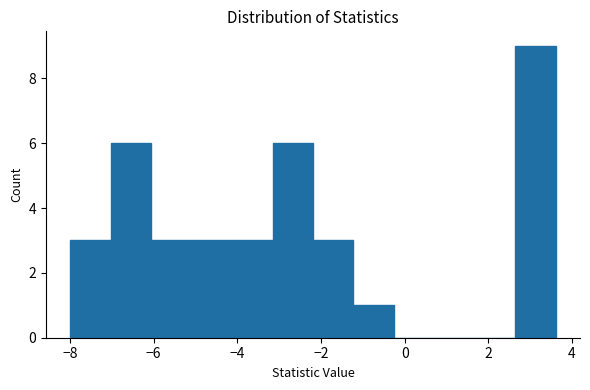

Over which range of the x-axis is the bar tallest?

2.6 to 3.6